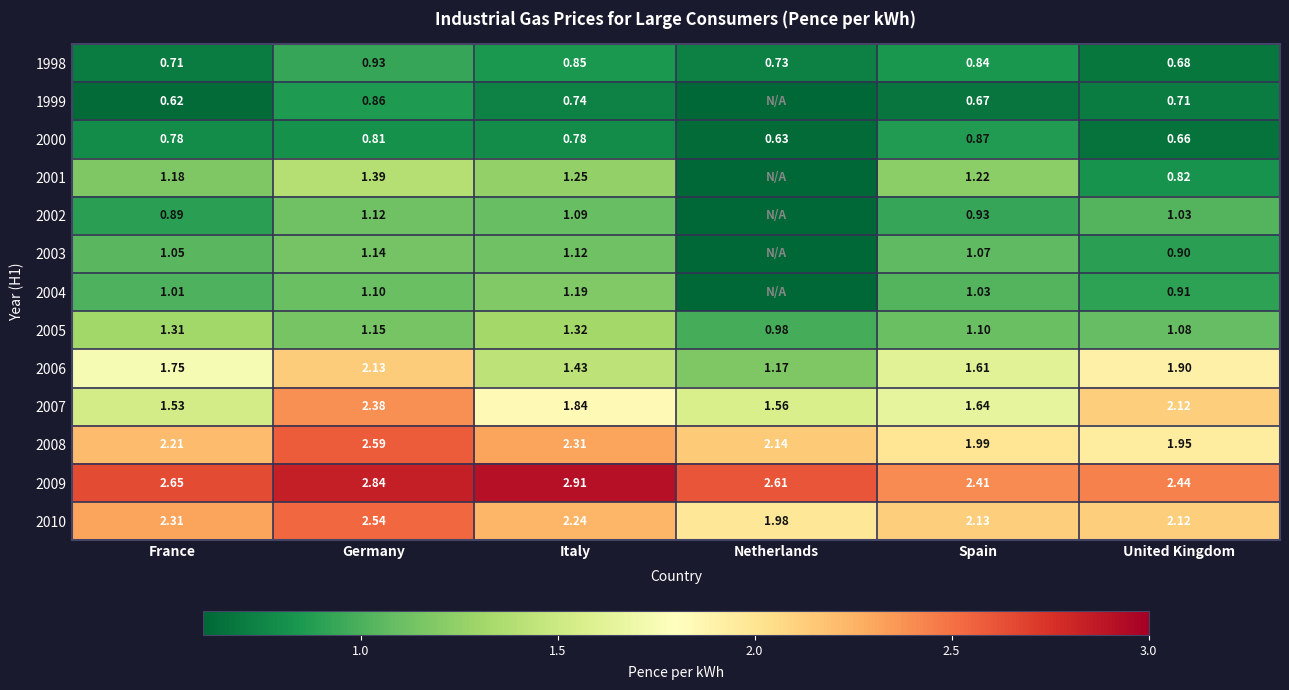

Rank the categories by 2008 value from lowest to highest.

United Kingdom, Spain, Netherlands, France, Italy, Germany